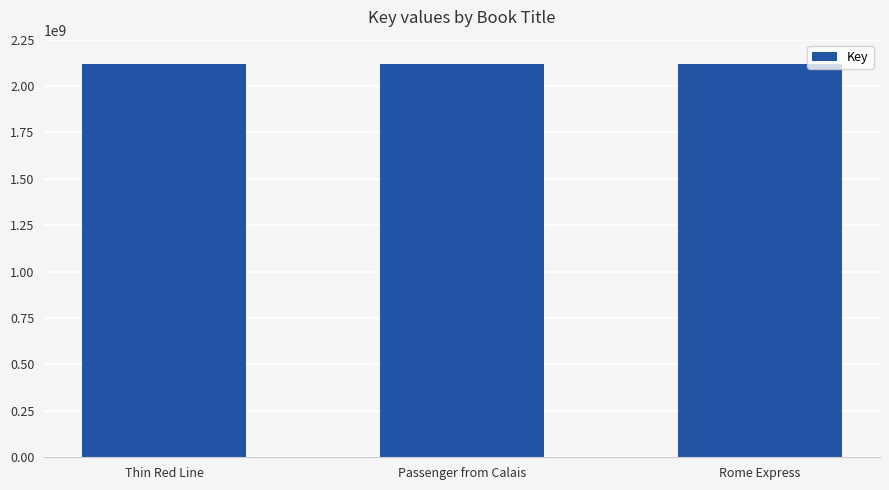

What is the sum of the values at Thin Red Line and Rome Express?

4235813203